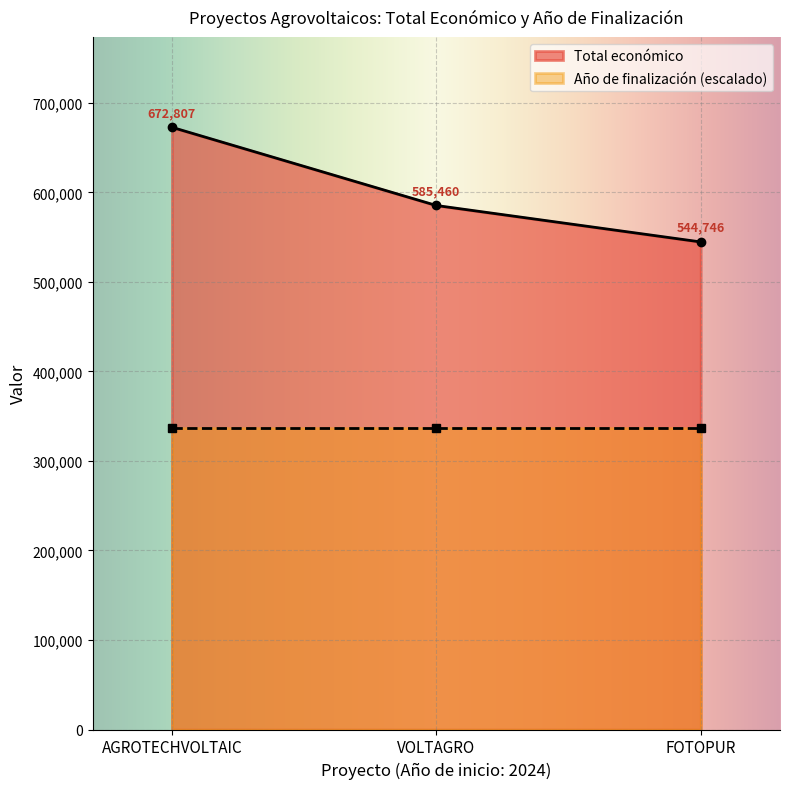

Where does the Total económico series first go above 585460?

AGROTECHVOLTAIC